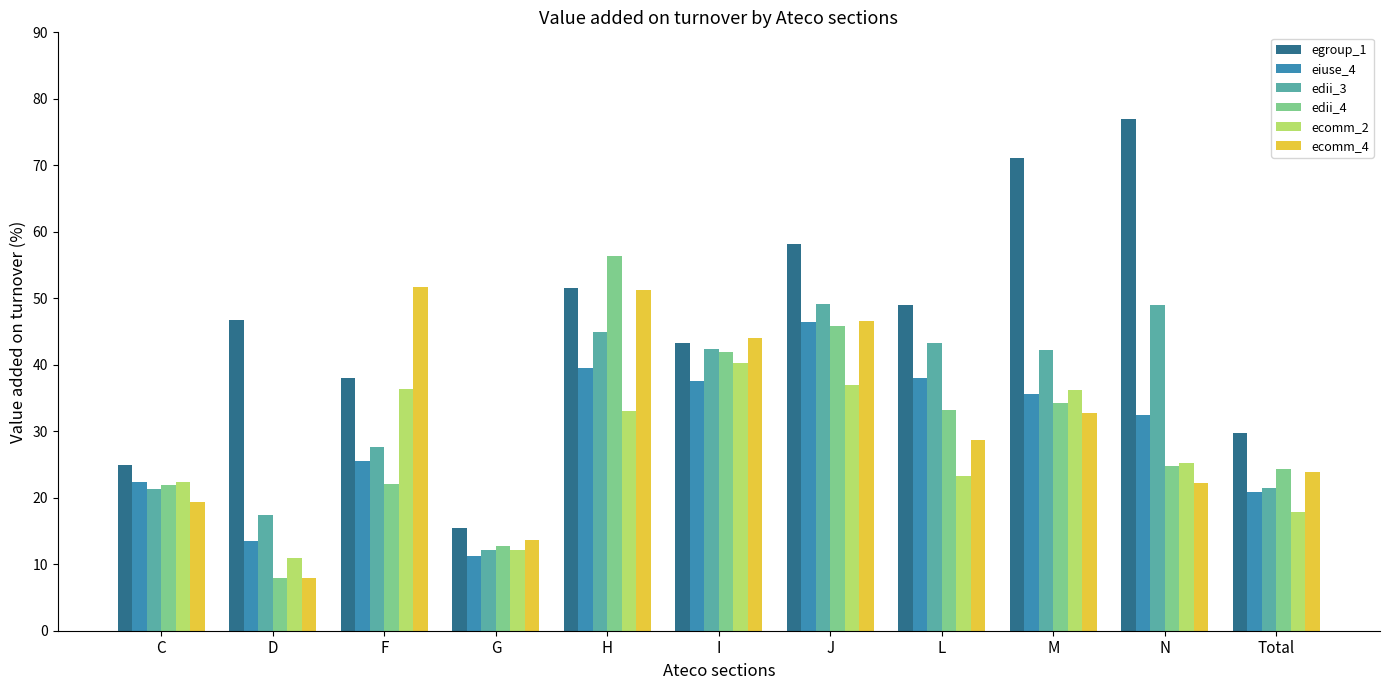

Is it true that ecomm_4 equals 6.5 at G?

False